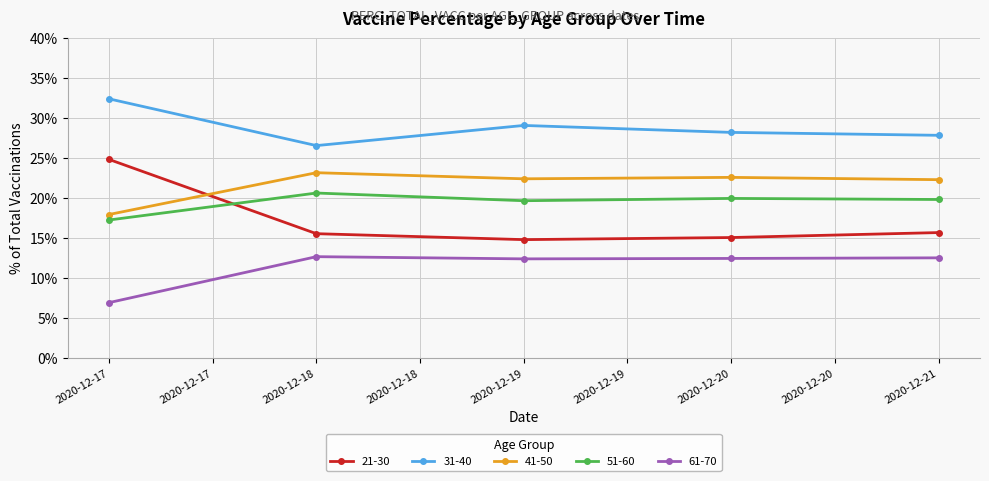

How many values in the 61-70 series are below 12?

1